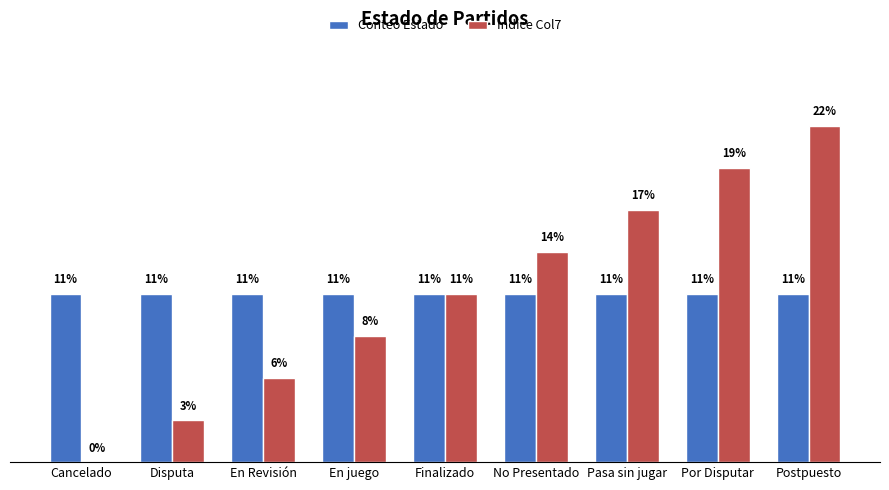

At which category is the sum across all series the highest?

Postpuesto